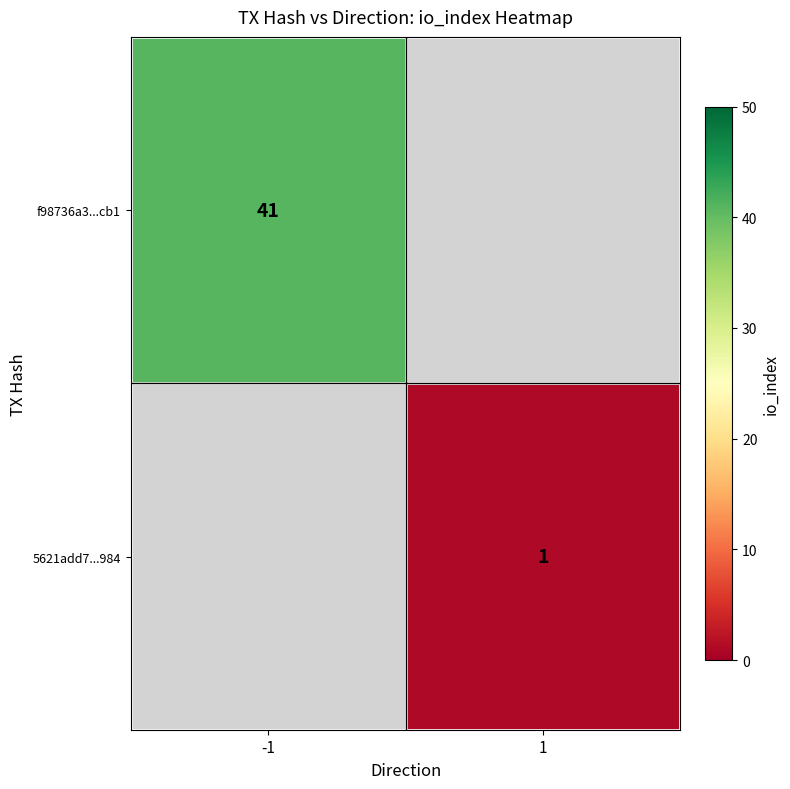

Is the value of 5621add7...984 at 1 greater than the value of f98736a3...cb1 at -1?

No